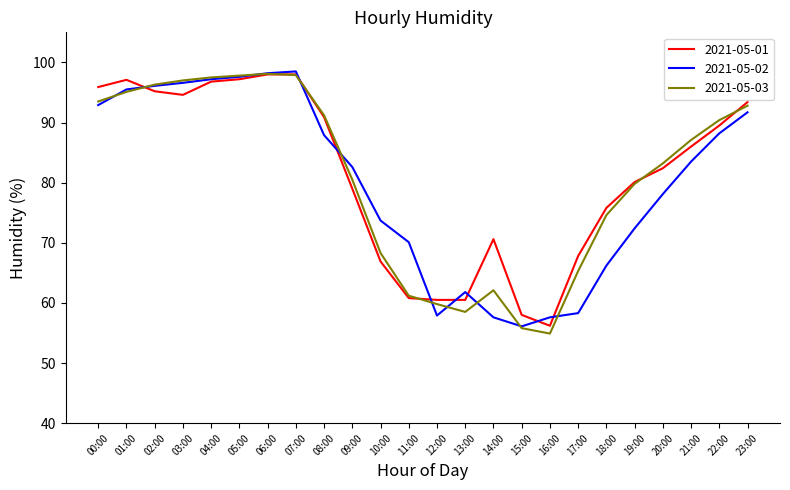

Does the chart have visible grid lines?

No